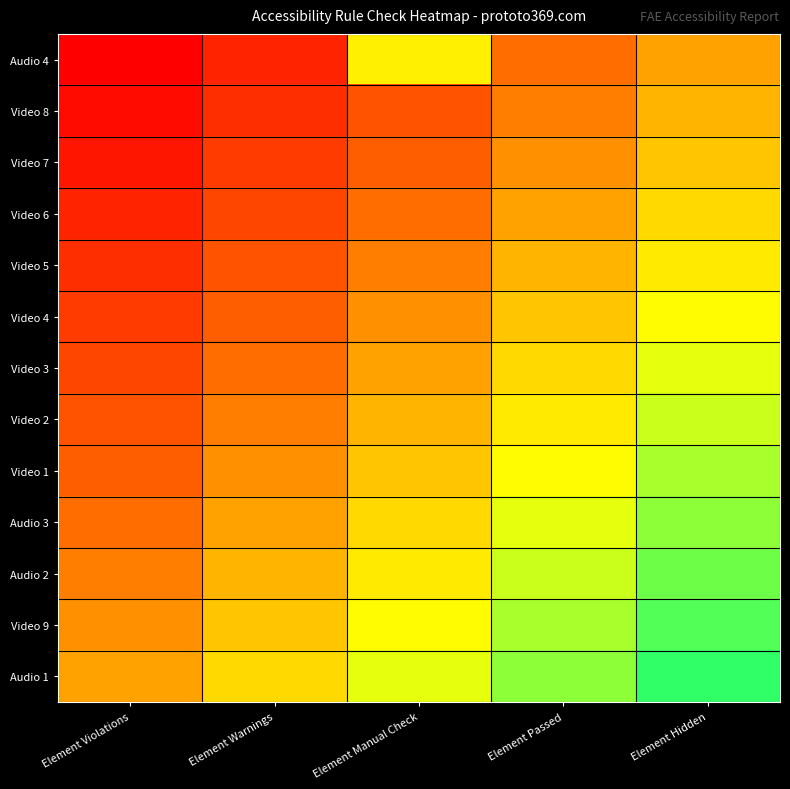

Which has a higher value, Element Violations or Element Manual Check?

Element Manual Check